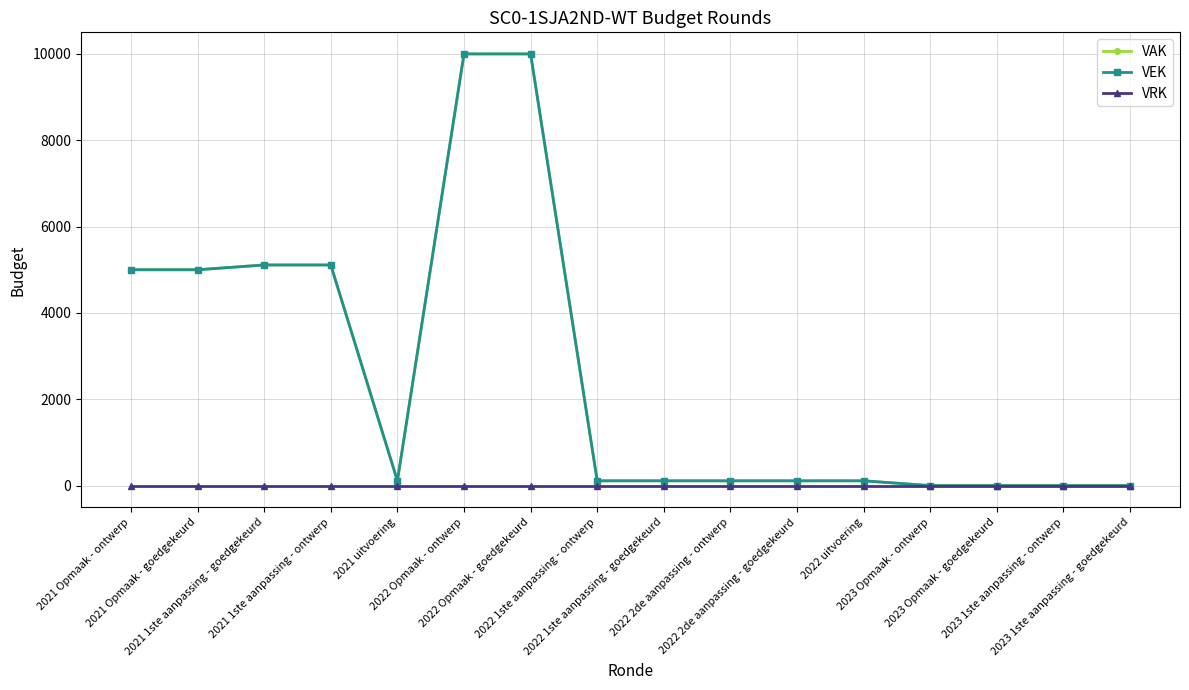

What is the difference between the maximum and minimum values in the VEK series?

10000